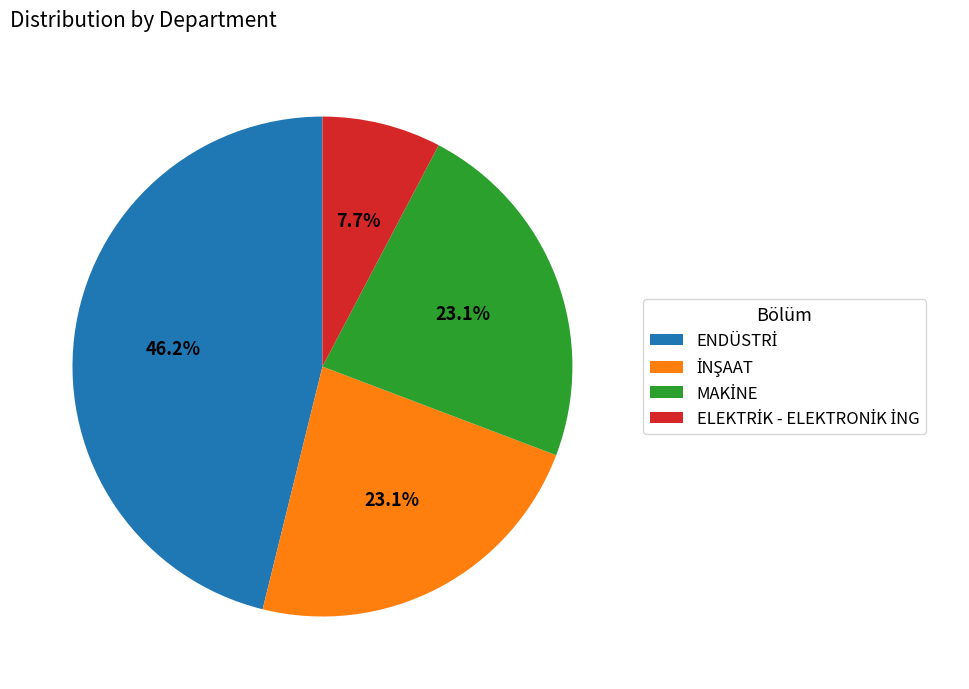

Is there a majority slice in this chart?

No